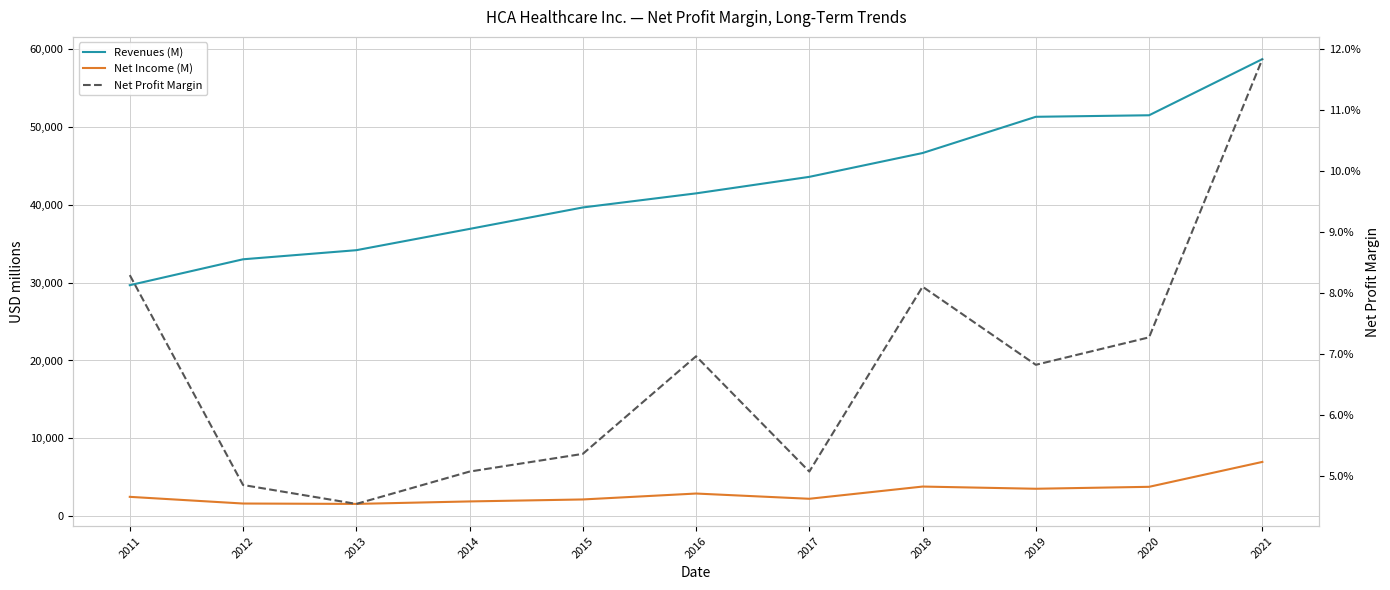

What is the value of the Net Profit Margin point at the 9th from the left?

0.1